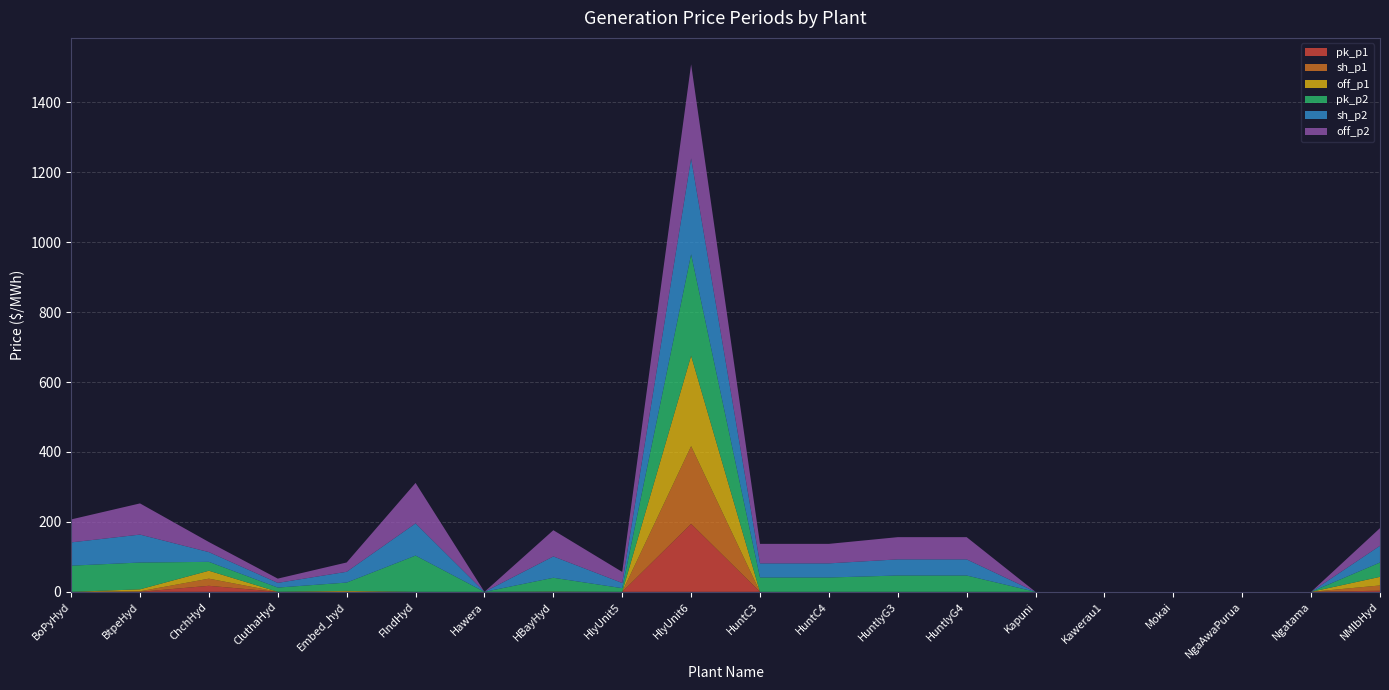

Reading right to left, extract all data points from this chart.

pk_p1: NMlbHyd=3.3	Ngatama=0.0	NgaAwaPurua=0.0	Mokai=0.0	Kawerau1=0.0	Kapuni=0.0	HuntlyG4=0.0	HuntlyG3=0.0	HuntC4=0.0	HuntC3=0.0	HlyUnit6=194.5	HlyUnit5=0.0	HBayHyd=0.1	Hawera=0.0	FlndHyd=0.0	Embed_hyd=0.0	CluthaHyd=0.0	ChchHyd=17.3	BtpeHyd=0.1	BoPyHyd=0.0
sh_p1: NMlbHyd=15.0	Ngatama=0.0	NgaAwaPurua=0.0	Mokai=0.0	Kawerau1=0.0	Kapuni=0.0	HuntlyG4=0.0	HuntlyG3=0.0	HuntC4=0.0	HuntC3=0.0	HlyUnit6=222.1	HlyUnit5=0.0	HBayHyd=0.3	Hawera=0.0	FlndHyd=0.0	Embed_hyd=0.4	CluthaHyd=0.1	ChchHyd=20.4	BtpeHyd=1.6	BoPyHyd=0.0
off_p1: NMlbHyd=24.6	Ngatama=0.0	NgaAwaPurua=0.0	Mokai=0.0	Kawerau1=0.0	Kapuni=0.0	HuntlyG4=0.0	HuntlyG3=0.0	HuntC4=0.0	HuntC3=0.0	HlyUnit6=258.5	HlyUnit5=0.0	HBayHyd=0.4	Hawera=0.0	FlndHyd=0.0	Embed_hyd=2.4	CluthaHyd=0.1	ChchHyd=22.6	BtpeHyd=5.6	BoPyHyd=0.0
pk_p2: NMlbHyd=41.0	Ngatama=0.0	NgaAwaPurua=0.0	Mokai=0.0	Kawerau1=0.0	Kapuni=0.0	HuntlyG4=46.7	HuntlyG3=46.7	HuntC4=41.0	HuntC3=41.0	HlyUnit6=290.1	HlyUnit5=10.5	HBayHyd=39.5	Hawera=0.0	FlndHyd=103.7	Embed_hyd=23.8	CluthaHyd=12.0	ChchHyd=25.4	BtpeHyd=76.6	BoPyHyd=74.9
sh_p2: NMlbHyd=47.9	Ngatama=0.0	NgaAwaPurua=0.0	Mokai=0.0	Kawerau1=0.0	Kapuni=0.0	HuntlyG4=46.1	HuntlyG3=46.1	HuntC4=40.5	HuntC3=40.5	HlyUnit6=274.2	HlyUnit5=14.9	HBayHyd=61.0	Hawera=0.0	FlndHyd=92.0	Embed_hyd=30.8	CluthaHyd=13.5	ChchHyd=27.9	BtpeHyd=79.9	BoPyHyd=66.6
off_p2: NMlbHyd=50.5	Ngatama=0.0	NgaAwaPurua=0.0	Mokai=0.0	Kawerau1=0.0	Kapuni=0.0	HuntlyG4=63.6	HuntlyG3=63.6	HuntC4=55.8	HuntC3=55.8	HlyUnit6=269.1	HlyUnit5=31.6	HBayHyd=75.0	Hawera=0.0	FlndHyd=115.7	Embed_hyd=26.6	CluthaHyd=12.2	ChchHyd=28.8	BtpeHyd=89.1	BoPyHyd=65.7